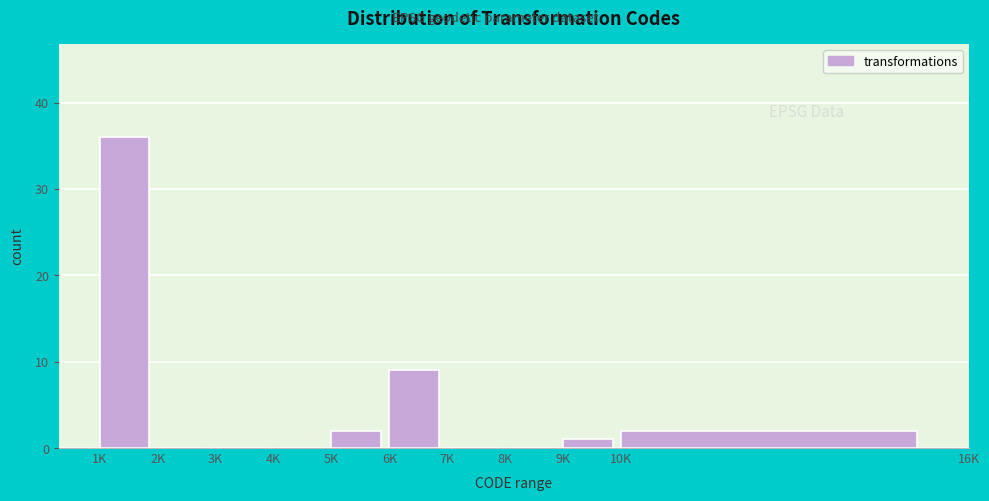

Reading left to right, what are all the values shown in this chart?

1K=36	2K=0	3K=0	4K=0	5K=2	6K=9	7K=0	8K=0	9K=1	10K=2